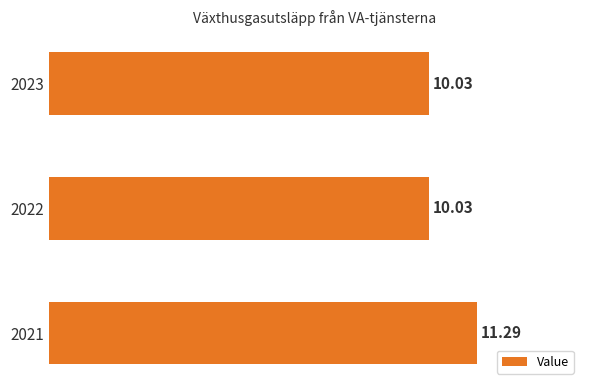

What is the change in value from 2021 to 2022?

-1.3